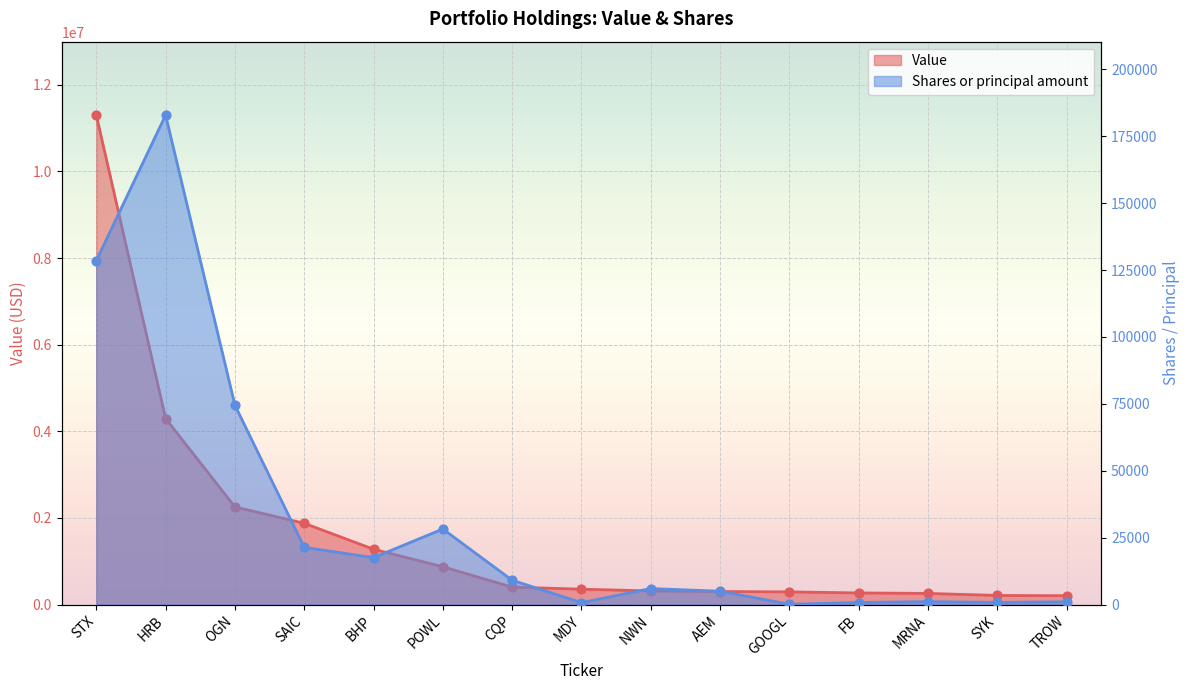

What is the total value across all series at SYK?

211812